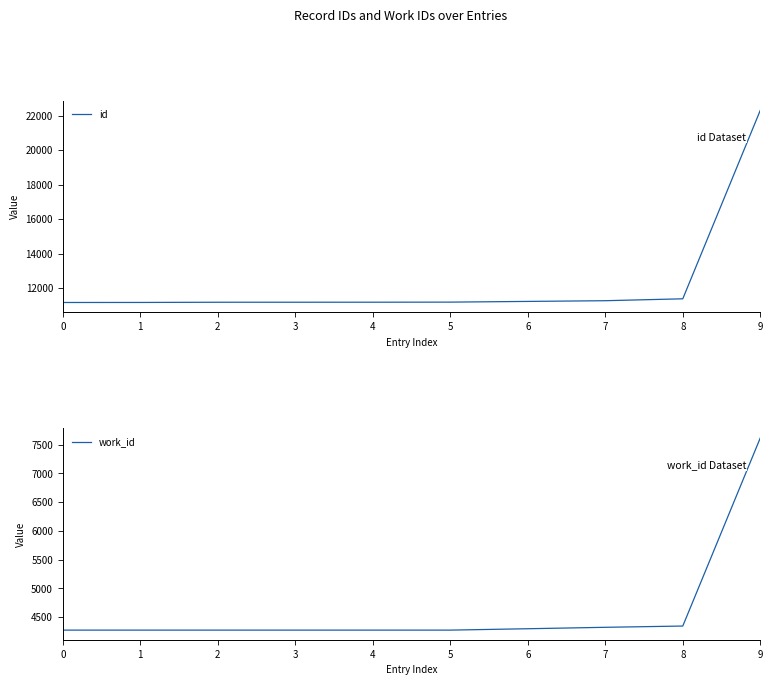

The id series shows 34275 at 9. True or false?

False